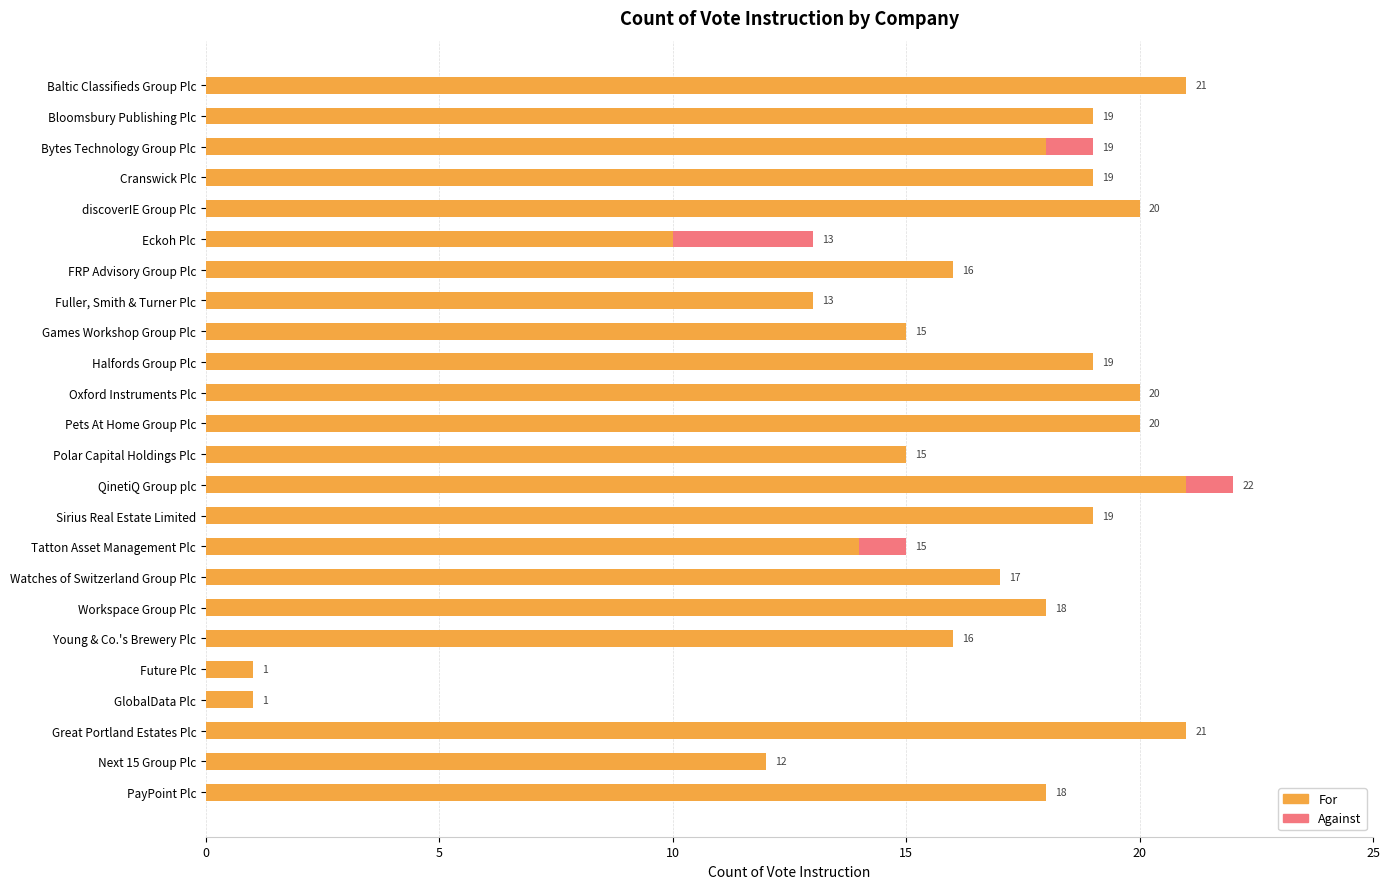

At which category is the sum across all series the highest?

QinetiQ Group plc